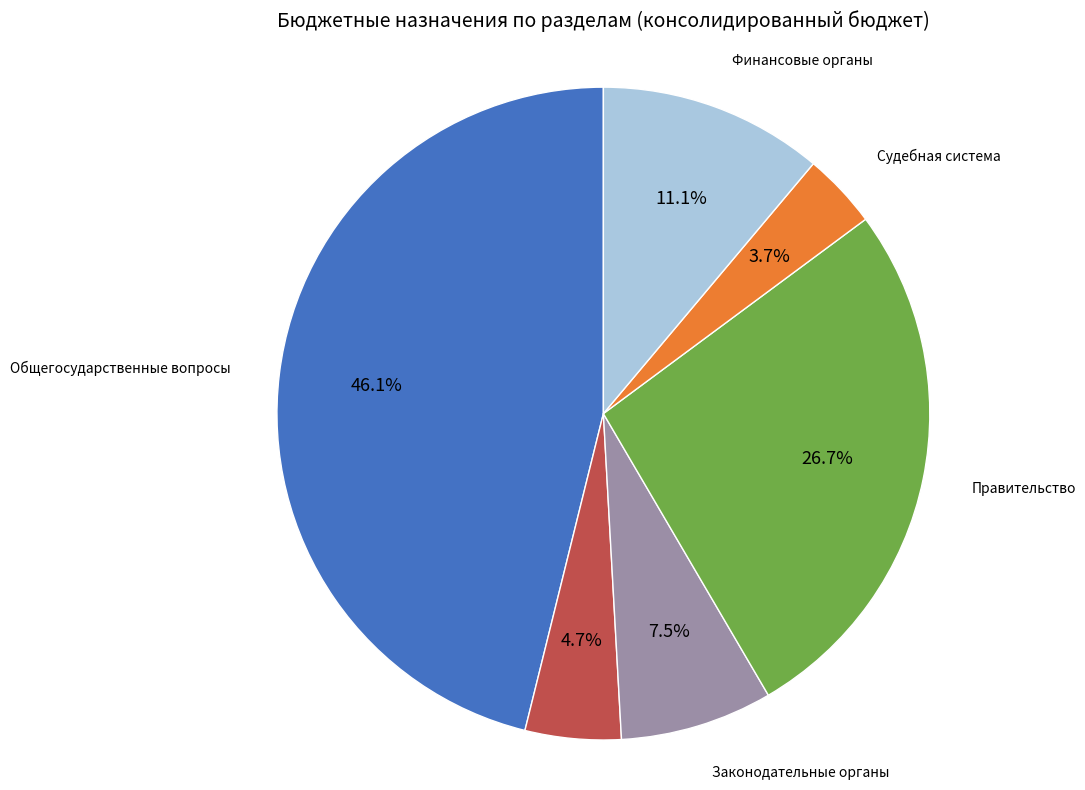

Count the number of slices in the pie.

6